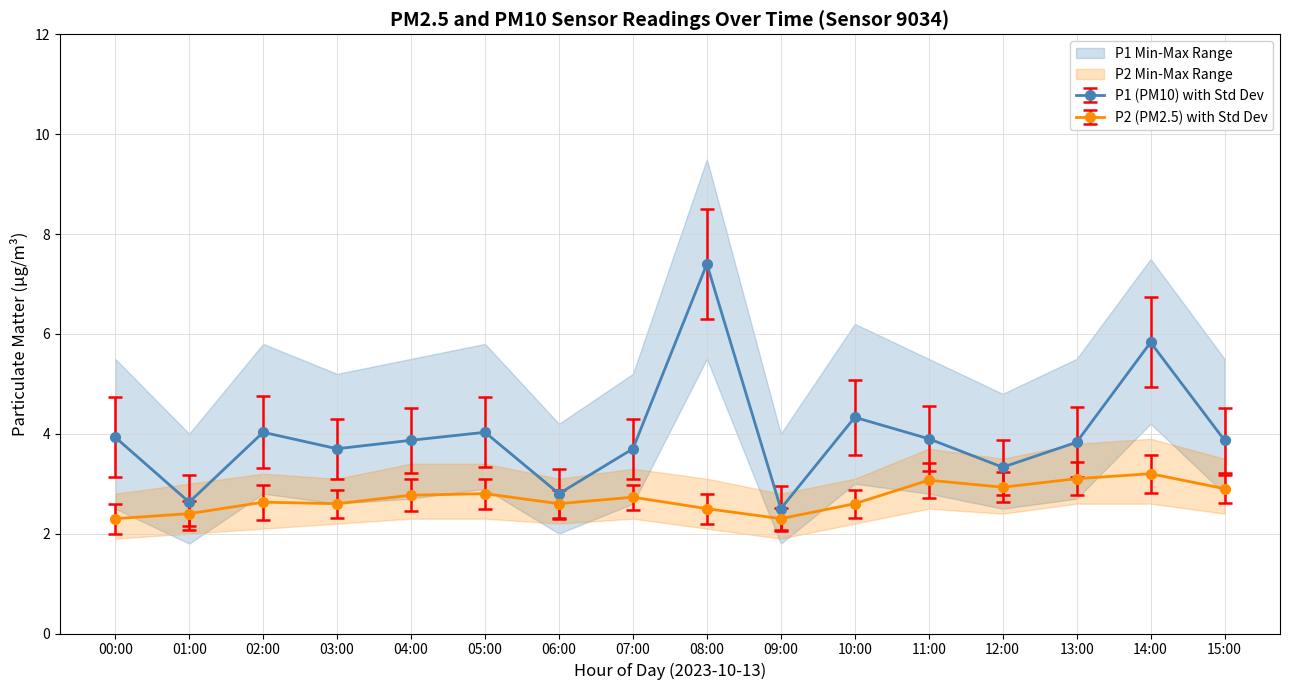

The value of P2 at 14:00 is 3.2. True or false?

True